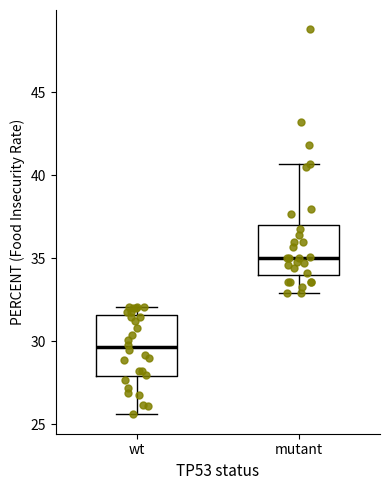

Reading left to right, transcribe this box plot: for each box, give where its median line is, the range the box spans, and where its two whiskers end, as read against the y-axis. The values are not printed on the chart, so give them approximately, as read against the axis.

wt: median 29.5, box 28.0 to 31.5, whiskers 25.5 to 32.0
mutant: median 35.0, box 34.0 to 37.0, whiskers 33.0 to 40.5